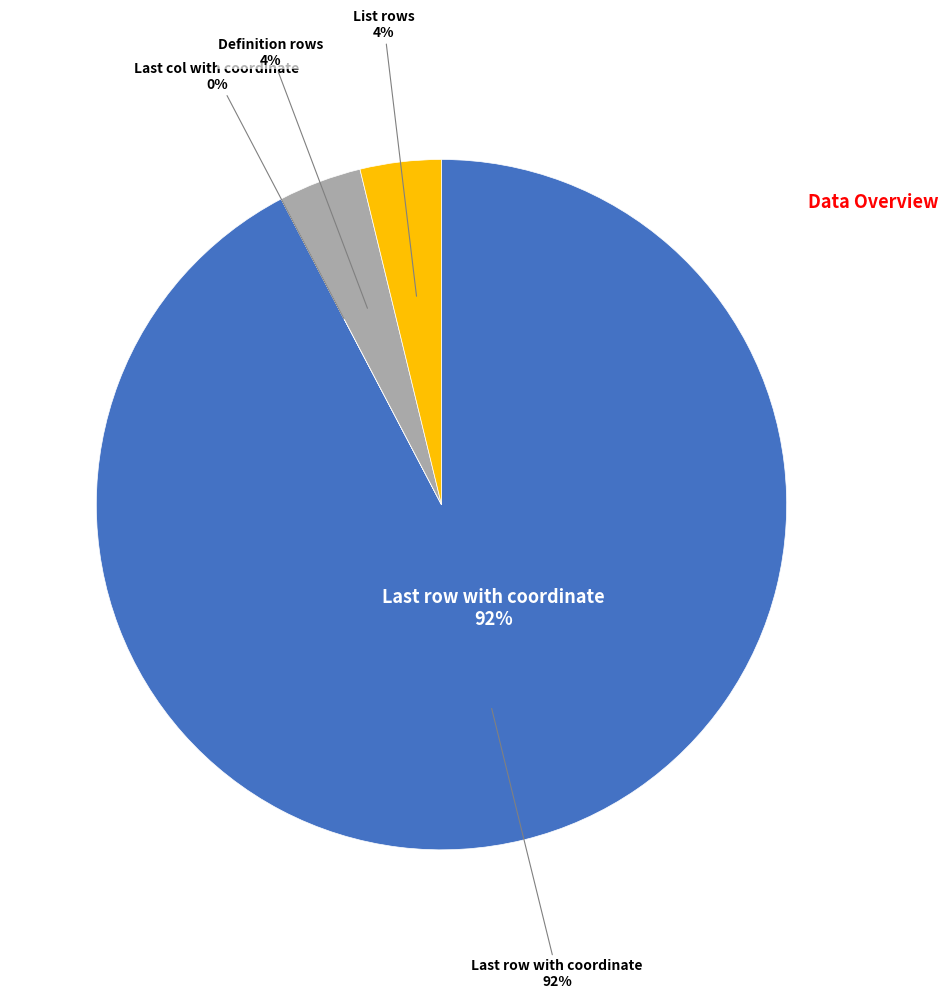

How many slices are in this pie chart?

4